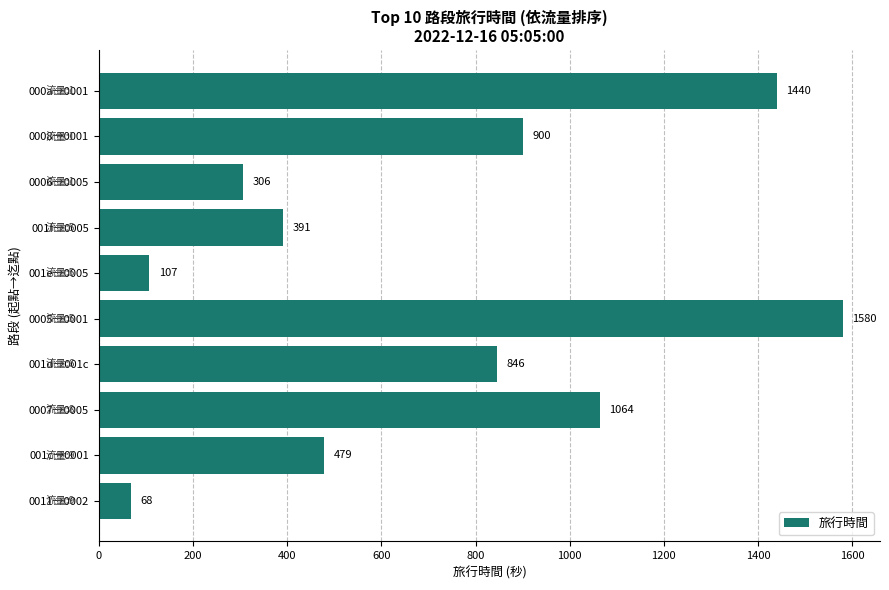

Reading bottom to top, extract all data points from this chart.

68	479	1064	846	1580	107	391	306	900	1440